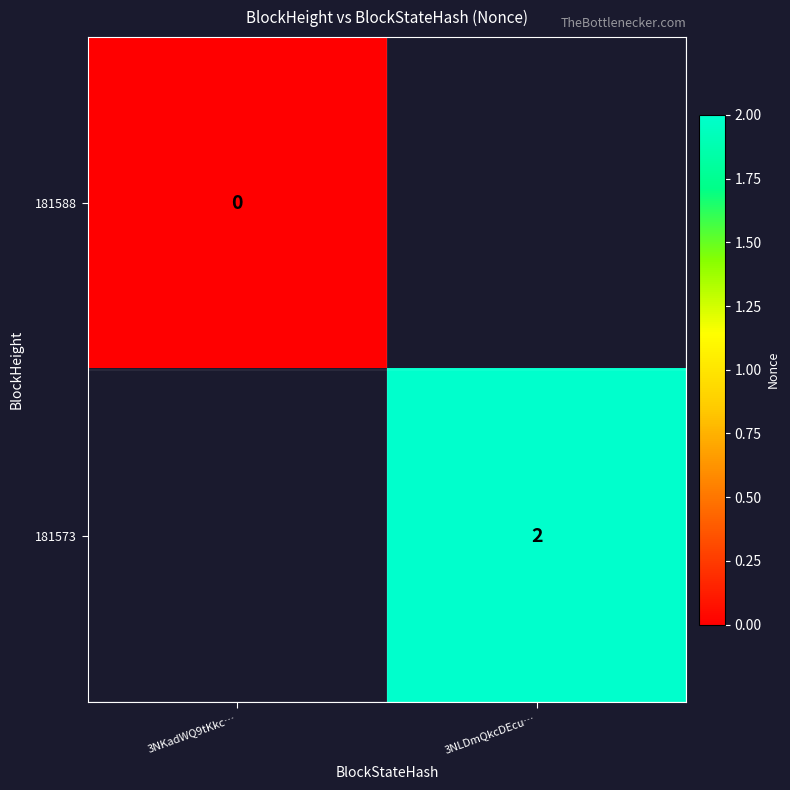

The value of 181573 at 3NLDmQkcDEcu… is 2. True or false?

True